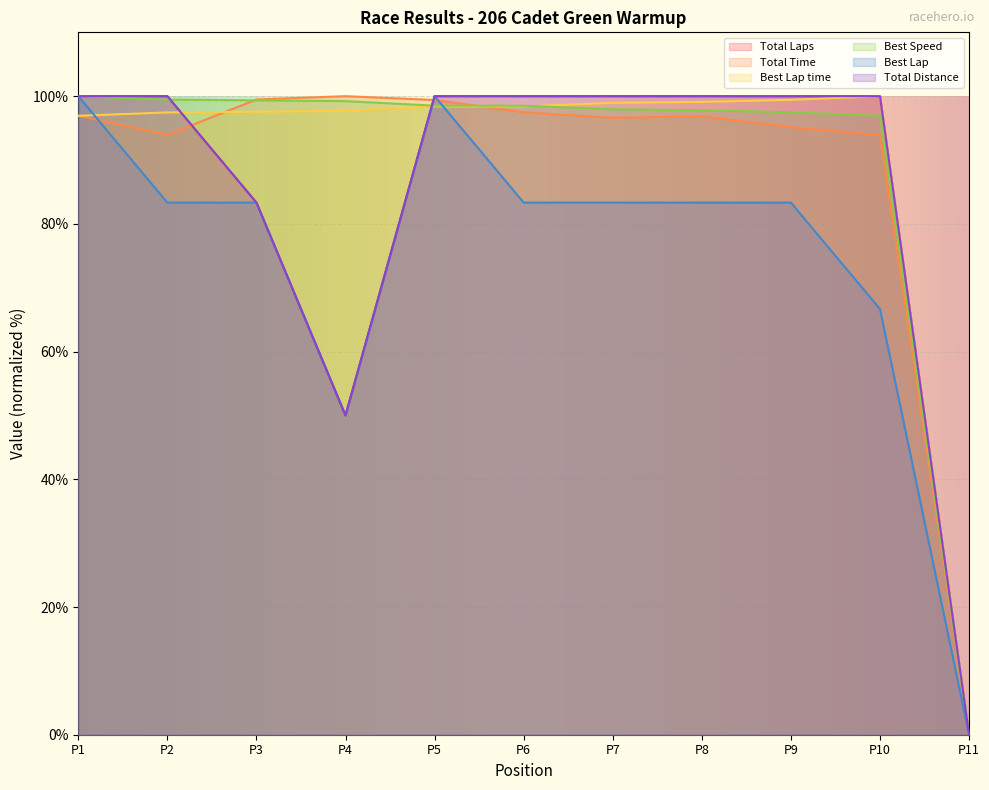

What is the difference between the second highest and minimum values in the Best Lap time series?

99.4